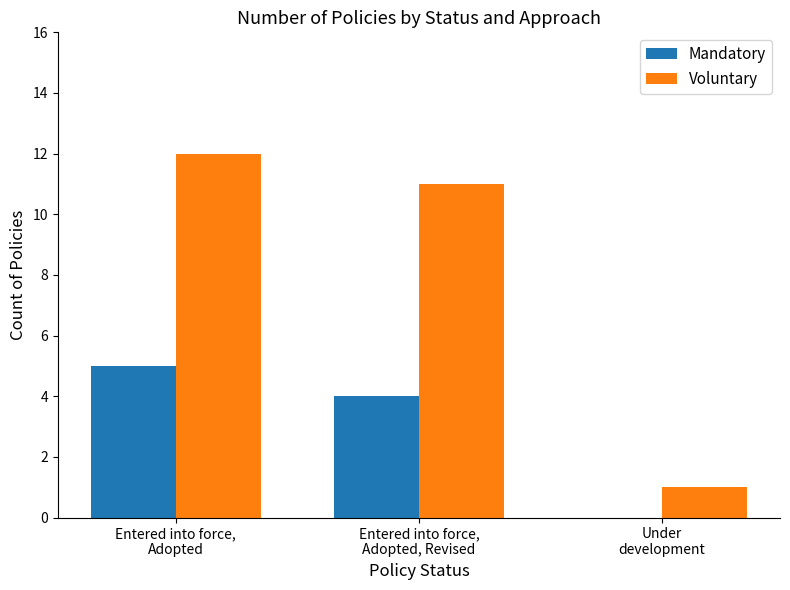

What is the sum of all Mandatory values?

9